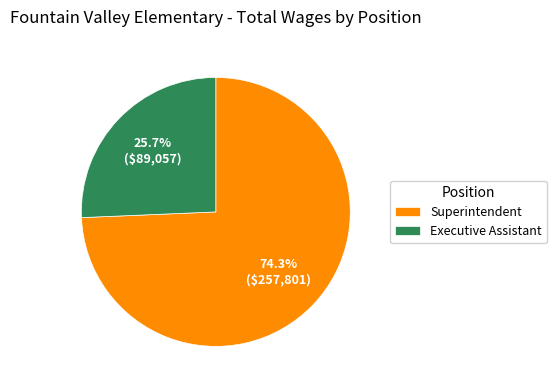

Rank the categories by value from lowest to highest.

Executive Assistant, Superintendent